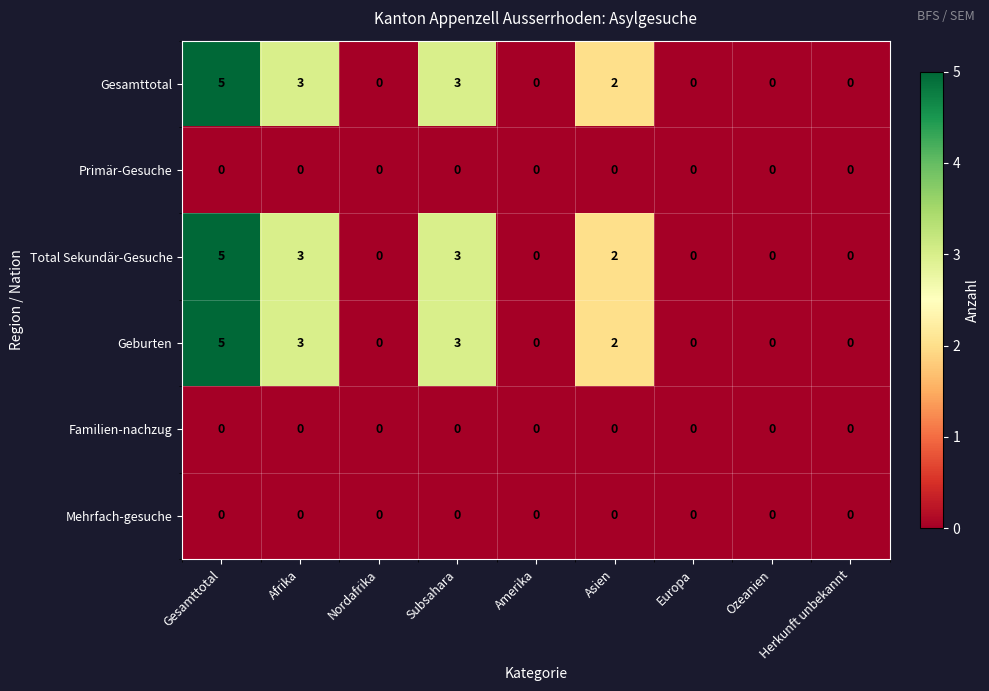

How many values in the Total Sekundär-Gesuche series exceed 0?

4